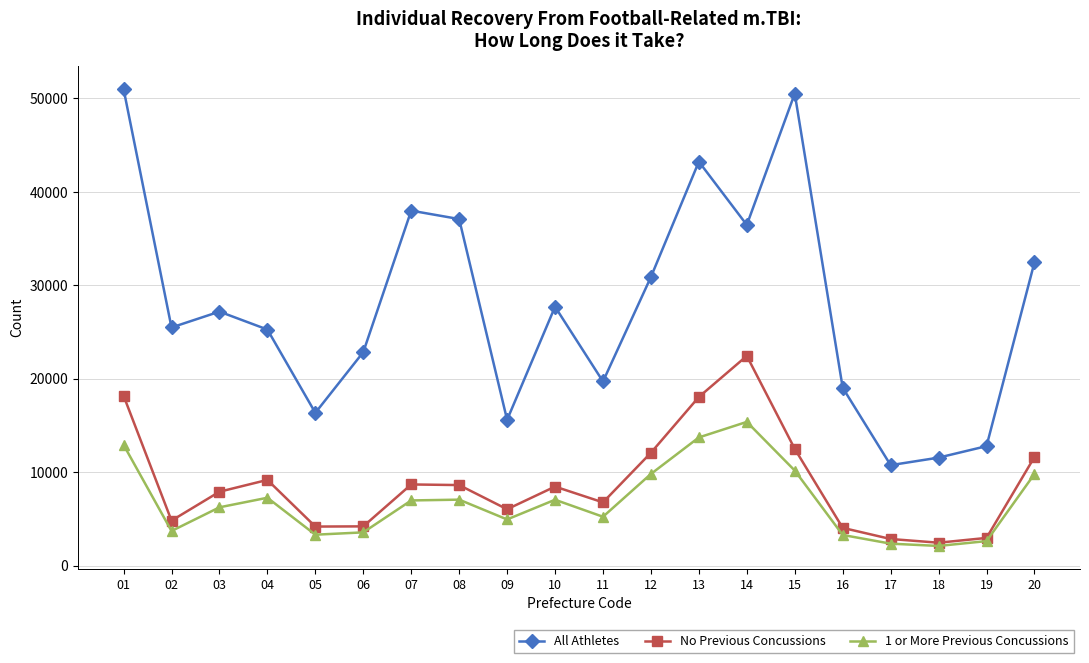

True or false: 1 or More Previous Concussions has a value of 10173 at 15.

True